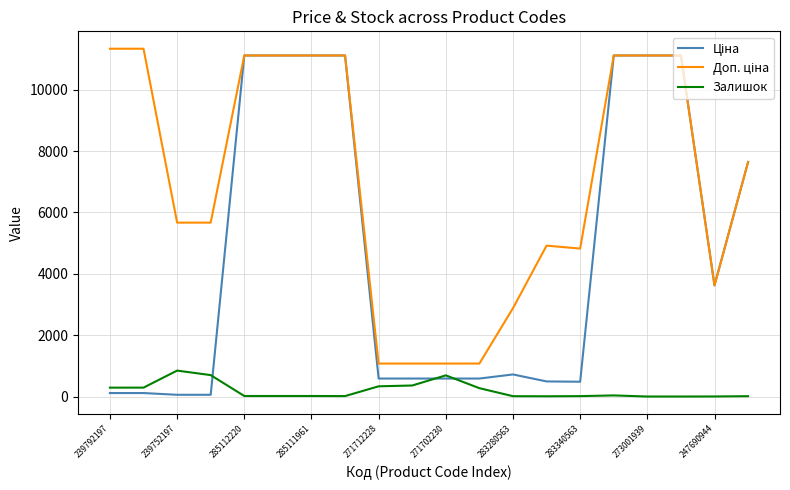

What is the greatest value displayed?

11334.0